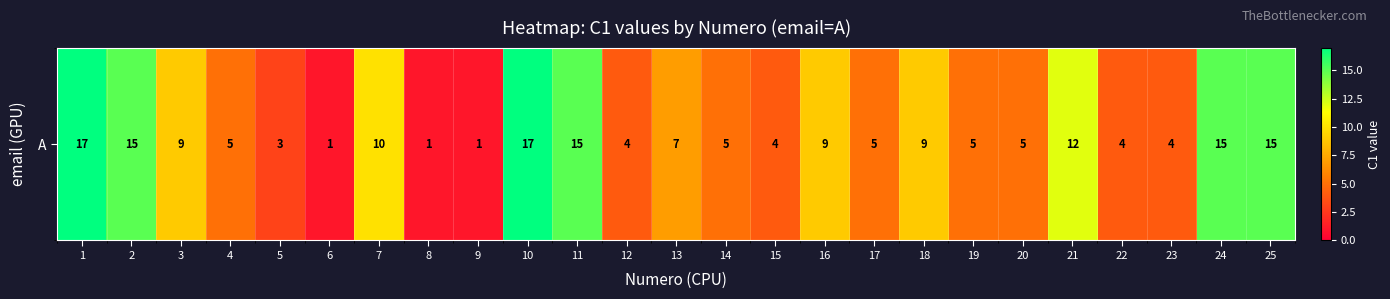

Reading right to left, transcribe all the data shown in this chart.

25=15	24=15	23=4	22=4	21=12	20=5	19=5	18=9	17=5	16=9	15=4	14=5	13=7	12=4	11=15	10=17	9=1	8=1	7=10	6=1	5=3	4=5	3=9	2=15	1=17